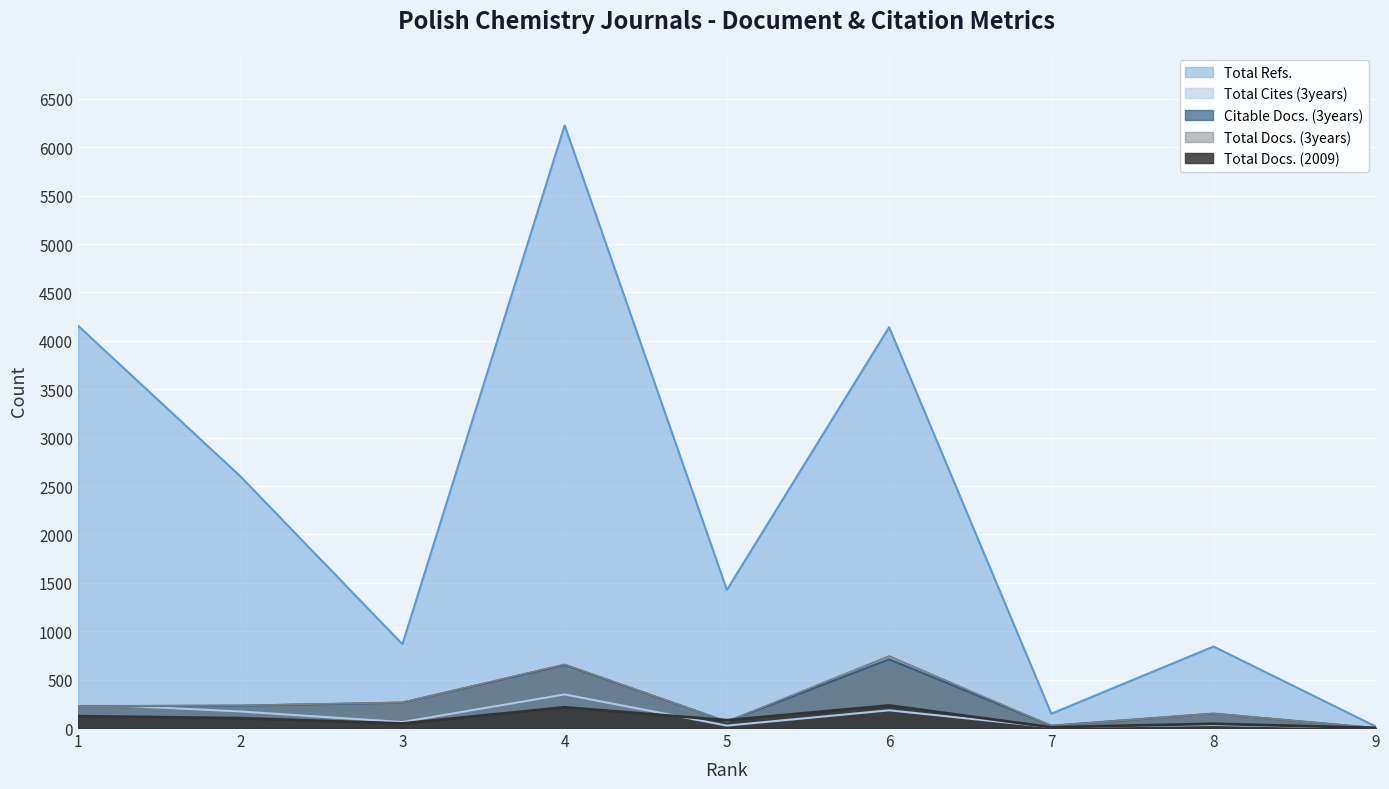

What is the difference between the maximum and minimum values in the Total Docs. (3years) series?

744